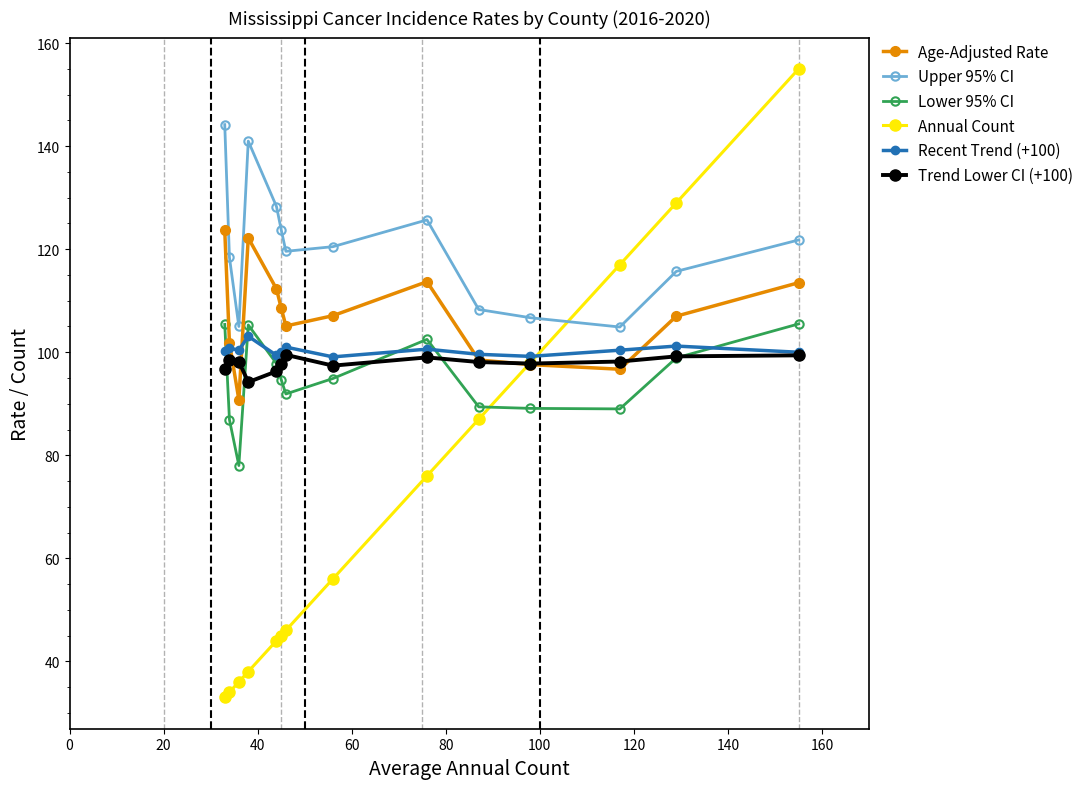

Which series has the largest range (max minus min)?

Annual Count